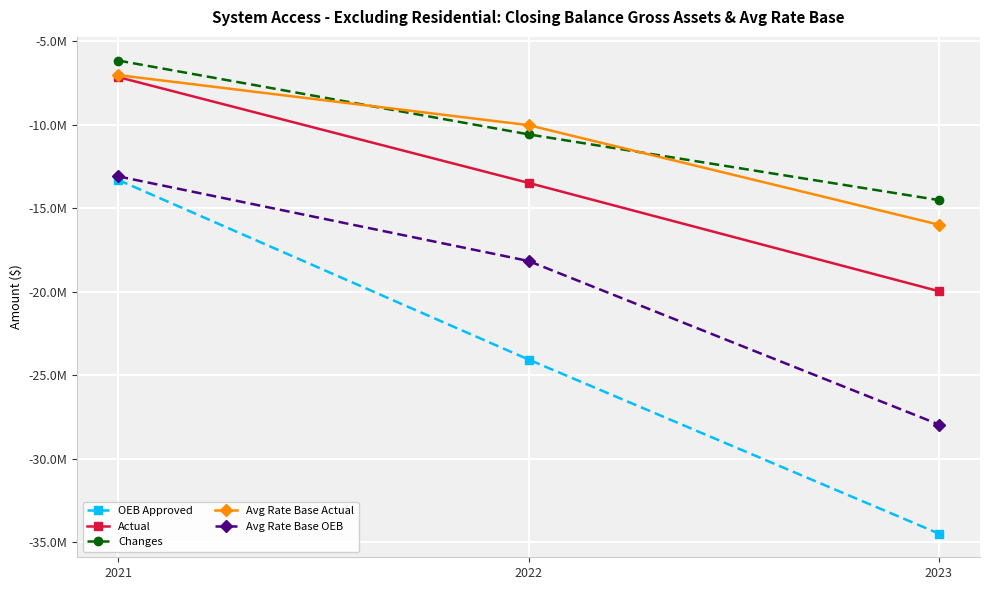

Is this an area chart (filled region under the line)?

No